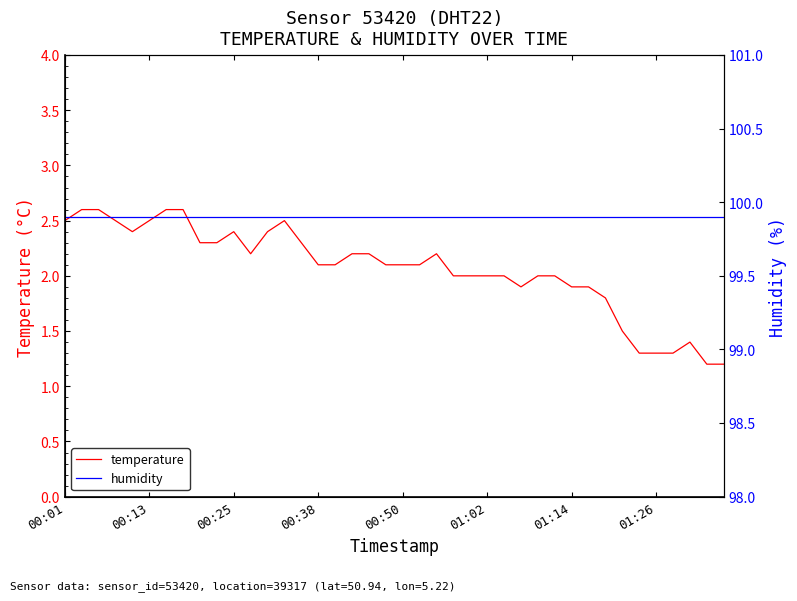

Reading left to right, what are all the values shown in this chart?

temperature: 2.5	2.6	2.6	2.5	2.4	2.5	2.6	2.6	2.3	2.3	2.4	2.2	2.4	2.5	2.3	2.1	2.1	2.2	2.2	2.1	2.1	2.1	2.2	2.0	2.0	2.0	2.0	1.9	2.0	2.0	1.9	1.9	1.8	1.5	1.3	1.3	1.3	1.4	1.2	1.2
humidity: 99.9	99.9	99.9	99.9	99.9	99.9	99.9	99.9	99.9	99.9	99.9	99.9	99.9	99.9	99.9	99.9	99.9	99.9	99.9	99.9	99.9	99.9	99.9	99.9	99.9	99.9	99.9	99.9	99.9	99.9	99.9	99.9	99.9	99.9	99.9	99.9	99.9	99.9	99.9	99.9